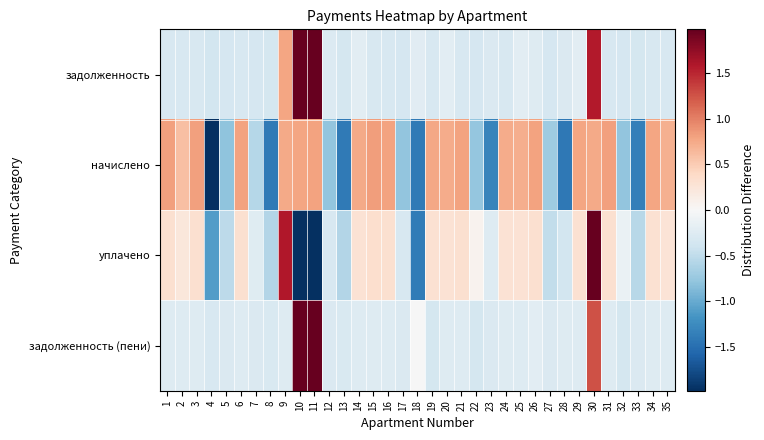

Which series has the largest total across all categories?

начислено